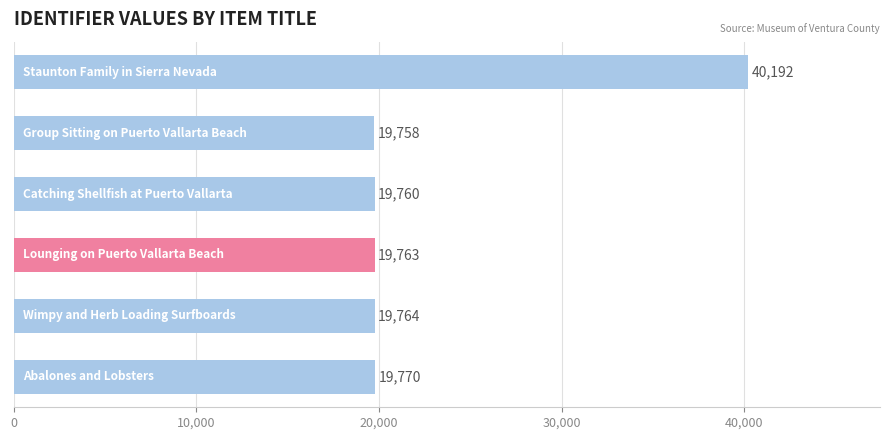

Reading top to bottom, what are all the values shown in this chart?

40192	19758	19760	19763	19764	19770